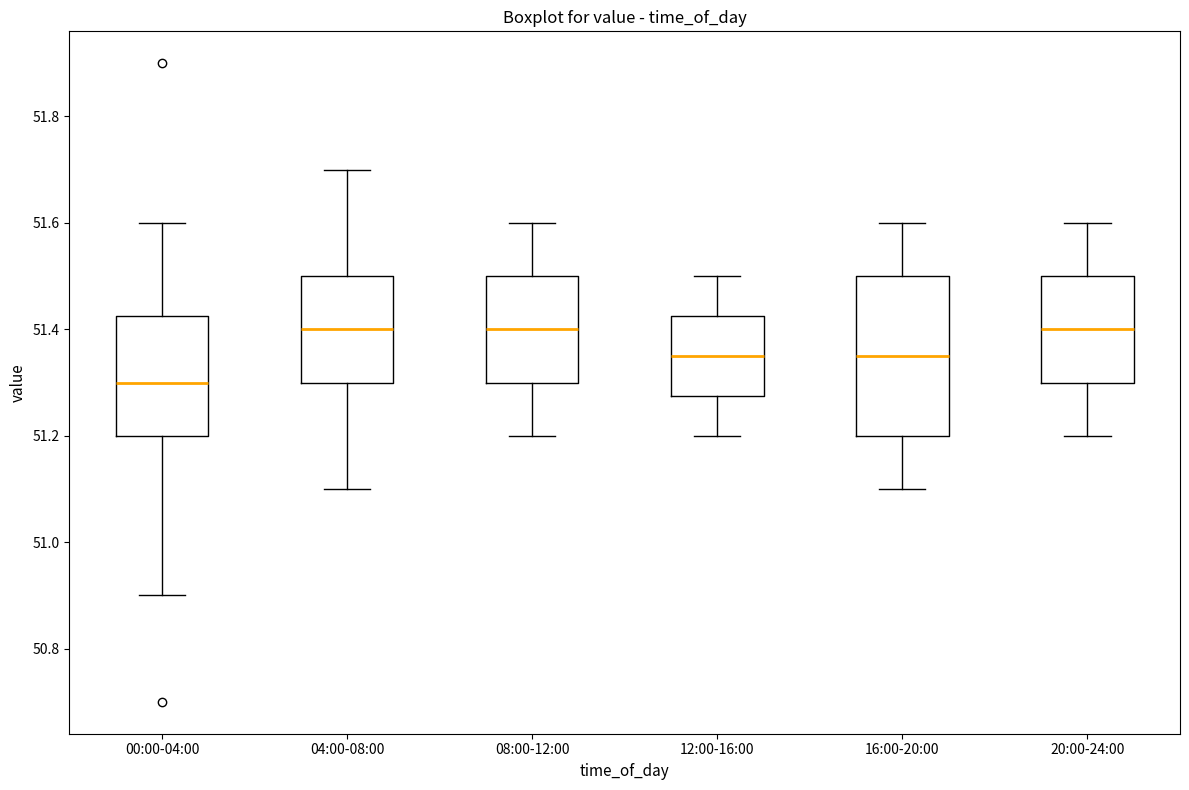

Reading left to right, read every box against the y-axis: the position of its median line, the range the box covers, and the ends of its whiskers. The values are not printed on the chart, so give them approximately, as read against the axis.

00:00-04:00: median 51.30, box 51.20 to 51.42, whiskers 50.90 to 51.60
04:00-08:00: median 51.40, box 51.30 to 51.50, whiskers 51.10 to 51.70
08:00-12:00: median 51.40, box 51.30 to 51.50, whiskers 51.20 to 51.60
12:00-16:00: median 51.36, box 51.28 to 51.42, whiskers 51.20 to 51.50
16:00-20:00: median 51.36, box 51.20 to 51.50, whiskers 51.10 to 51.60
20:00-24:00: median 51.40, box 51.30 to 51.50, whiskers 51.20 to 51.60